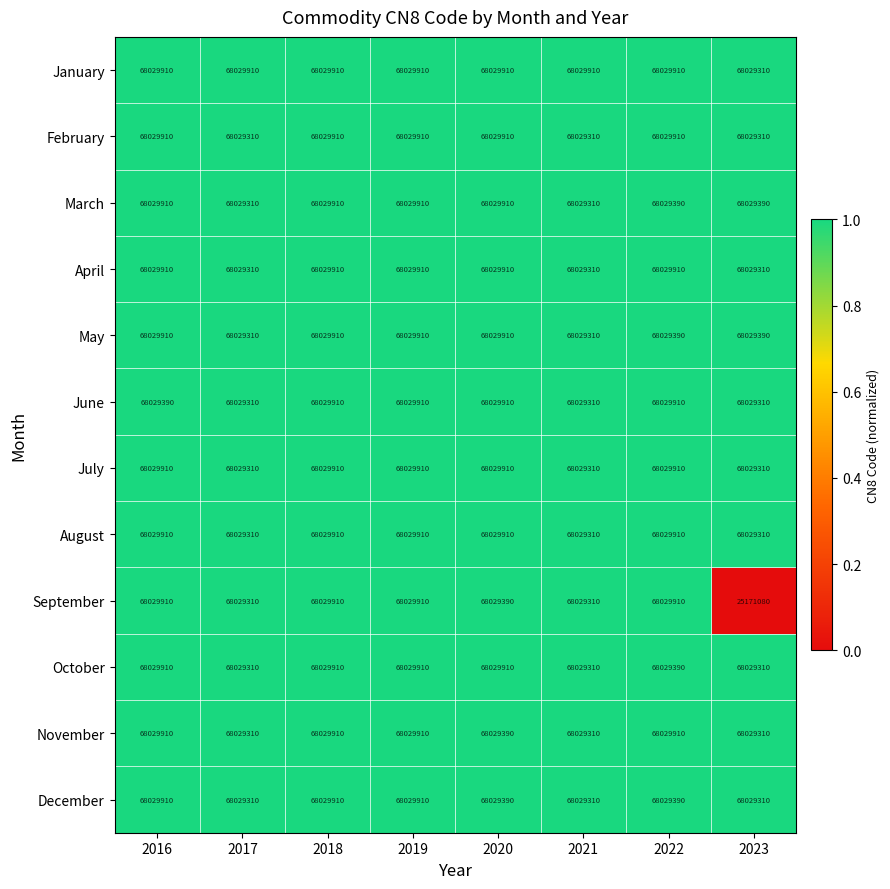

Is the value of May at 2019 greater than the value of February at 2021?

Yes